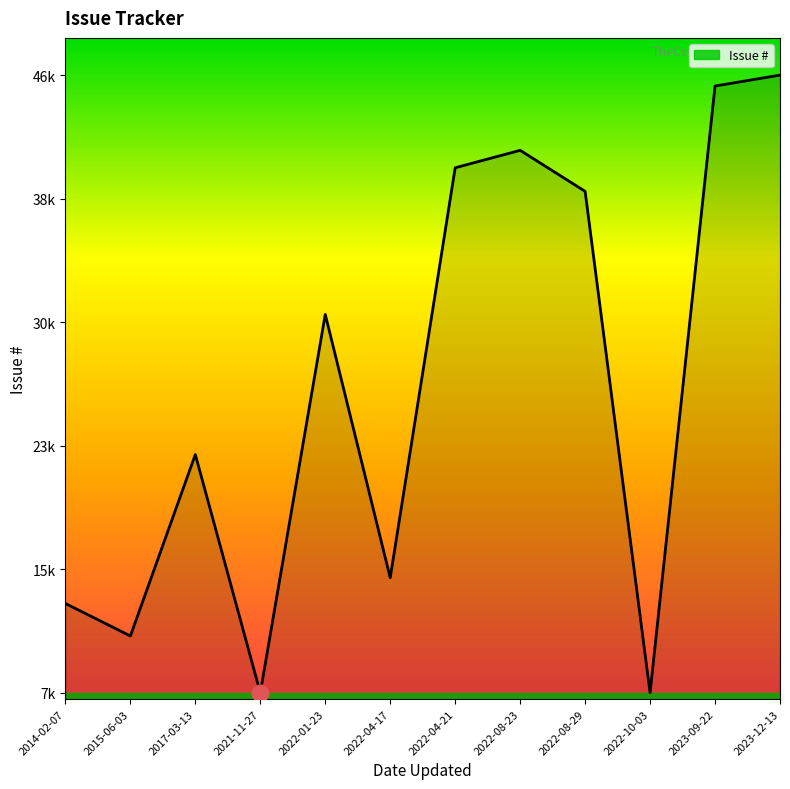

True or false: the data shows 11731 at 2022-01-23.

False